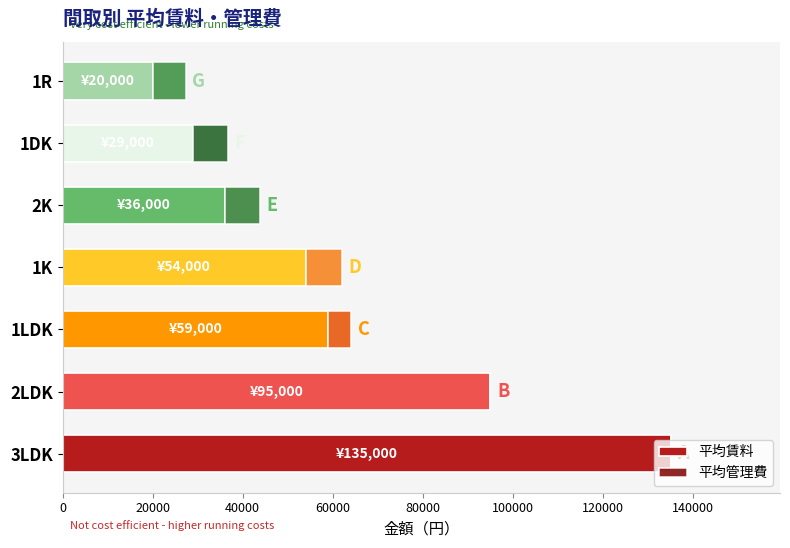

What is the highest value of the 平均賃料 series?

135000